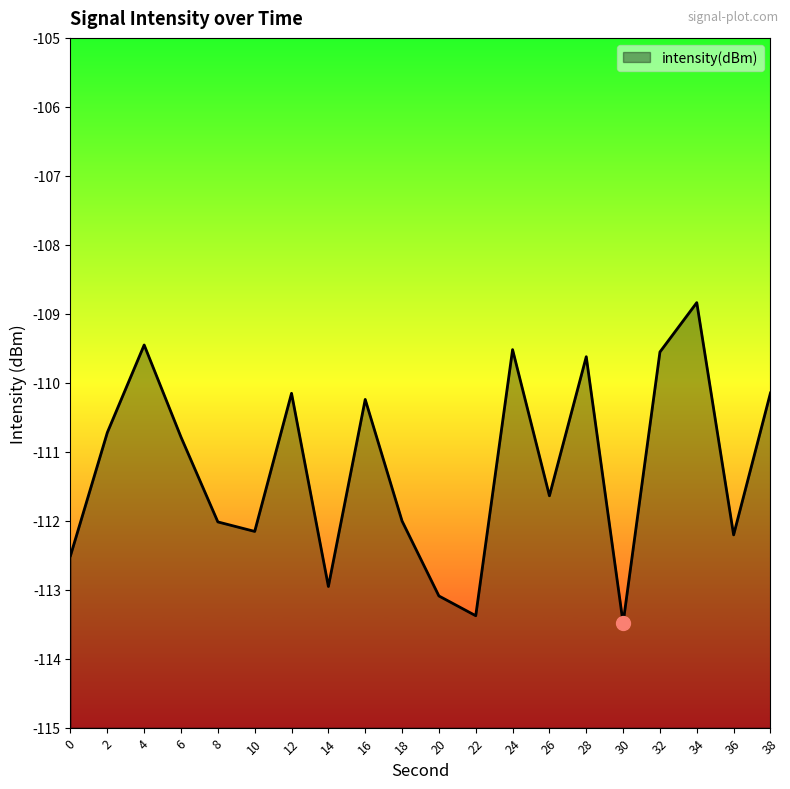

What is the value of the 6th point from the left?

-112.2